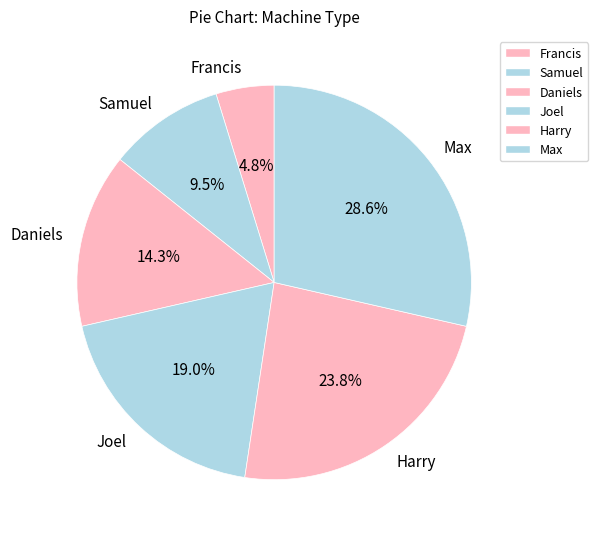

What is the ratio of the value at Joel to the value at Francis?

4.0